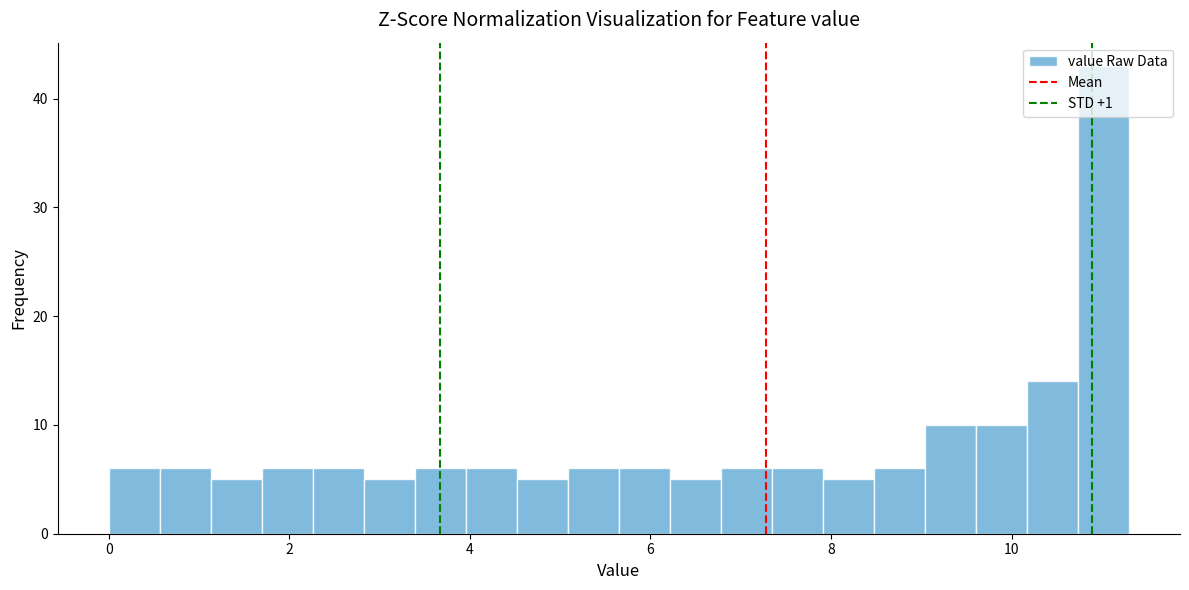

Around what value on the x-axis is the tallest bar? Give the approximate position of its centre, as read against the axis.

11.0